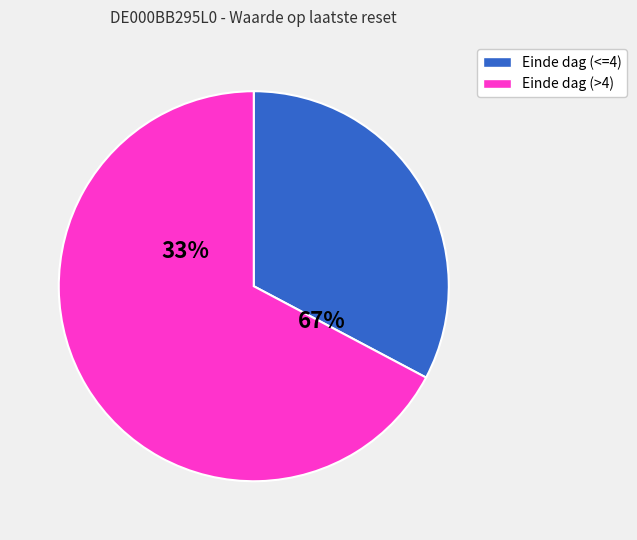

Is 29 the majority of the pie?

No